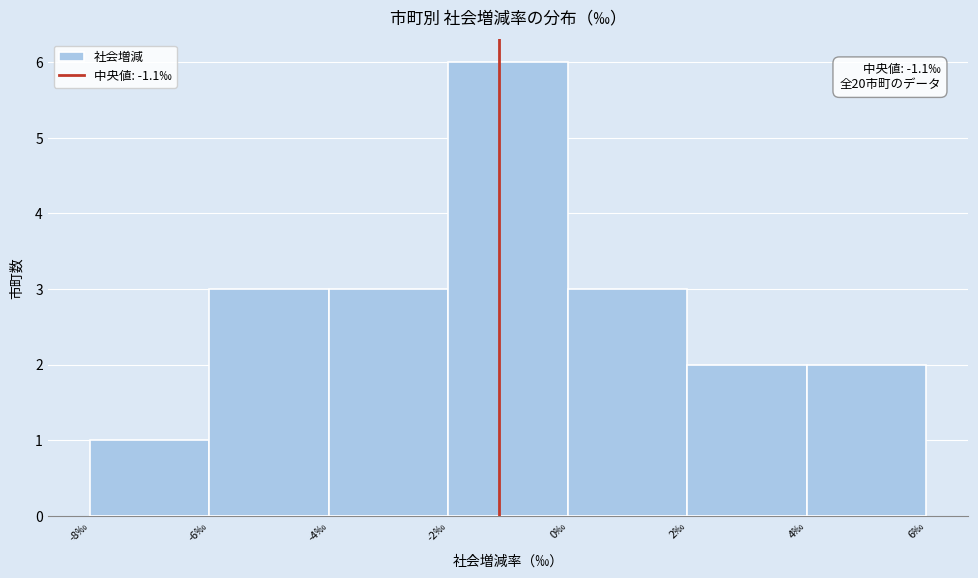

Which range on the x-axis has the tallest bar?

-2 to 0